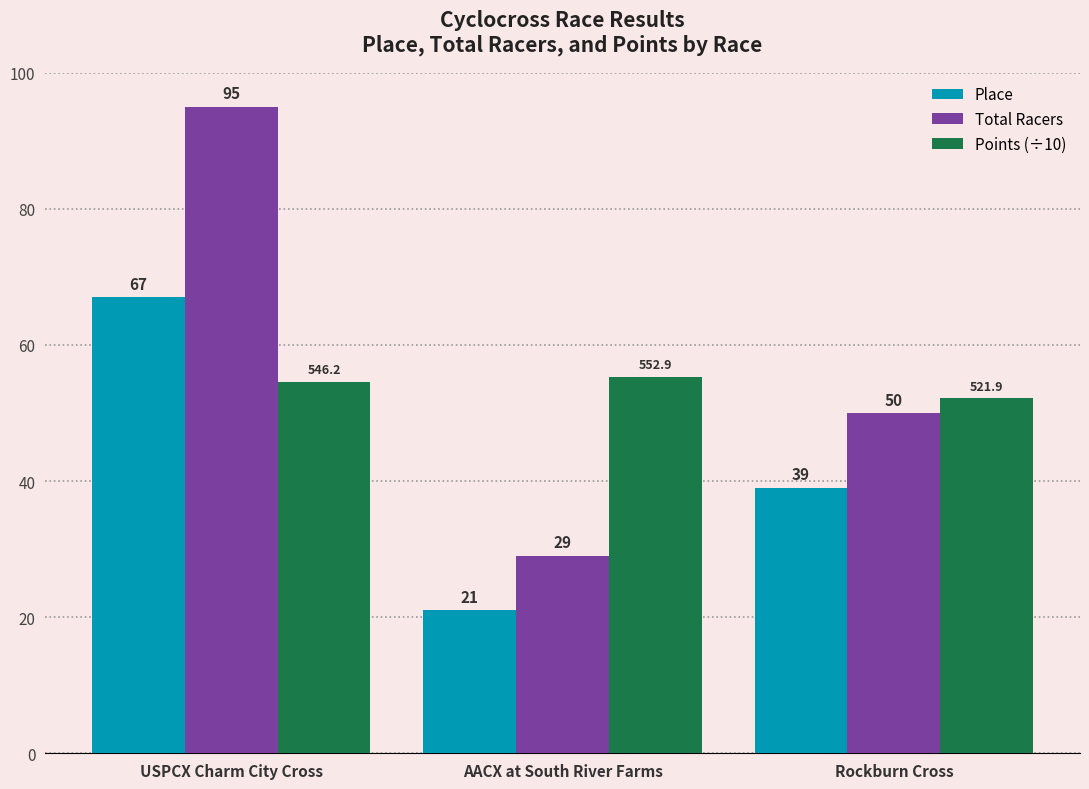

What is the difference between the maximum and minimum values in the Total Racers series?

66.0